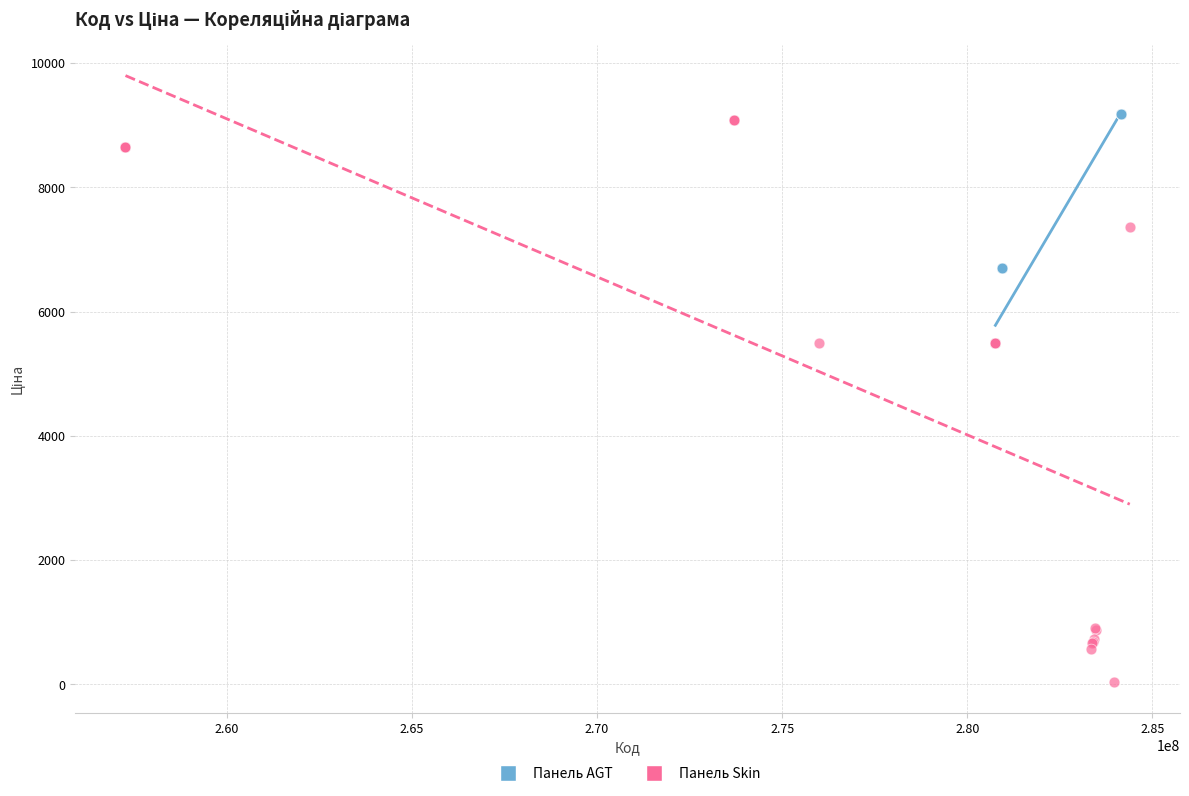

What are all the series names shown in the legend?

Панель AGT, Панель Skin